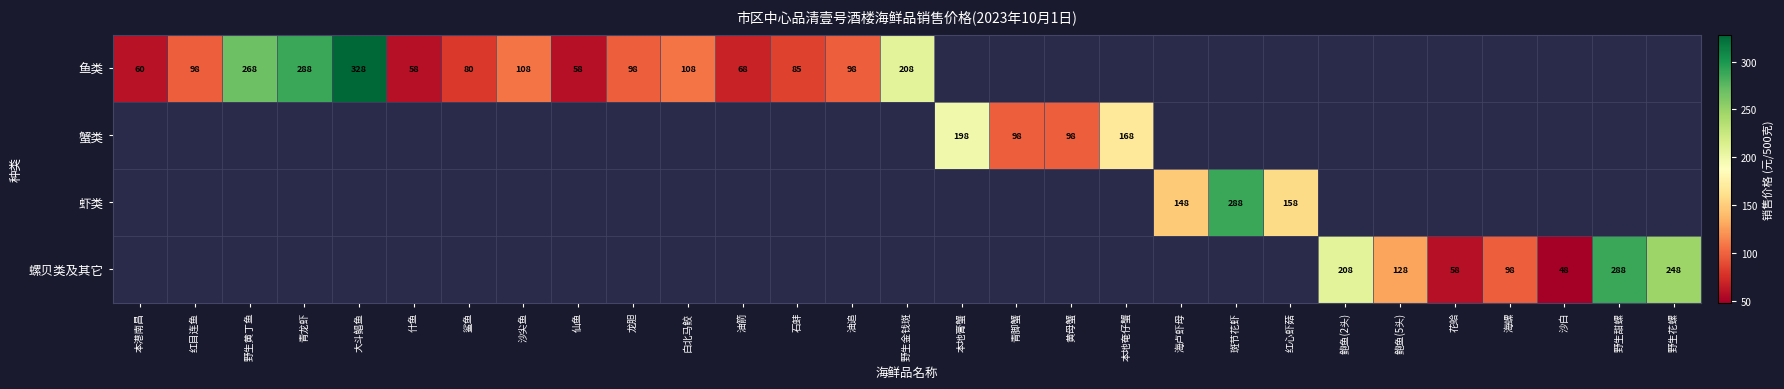

Which has a higher value, 龙胆 or 黄母蟹?

黄母蟹